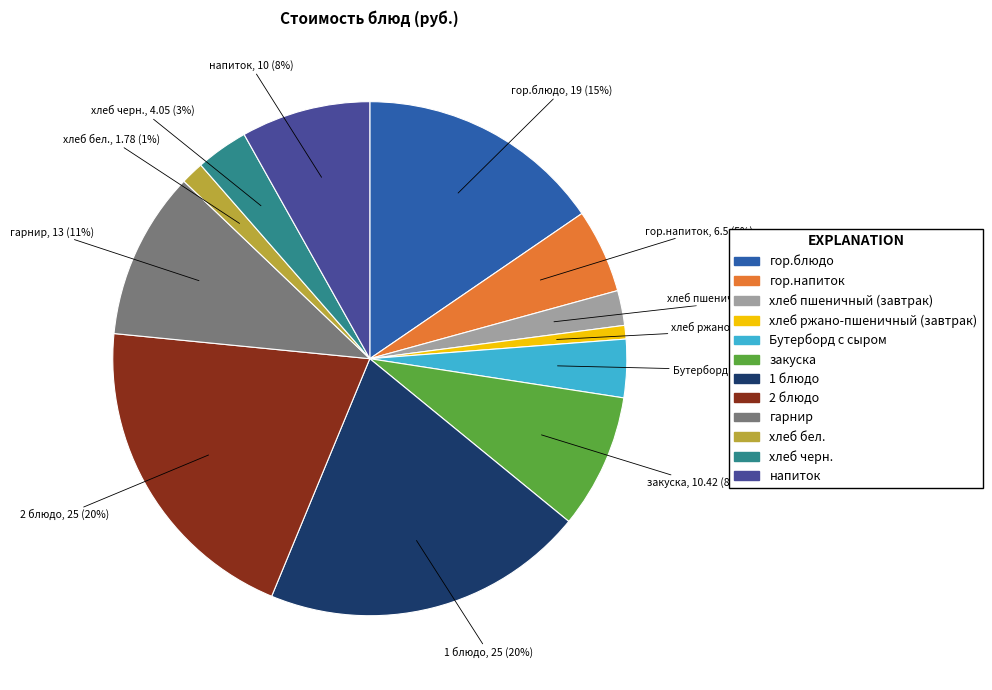

Do гарнир and хлеб бел. together represent more than half of the pie?

No